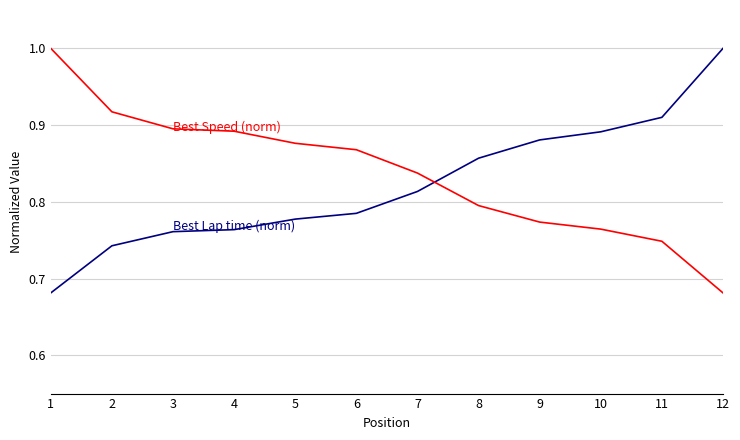

What is the maximum value shown in the chart?

1.0